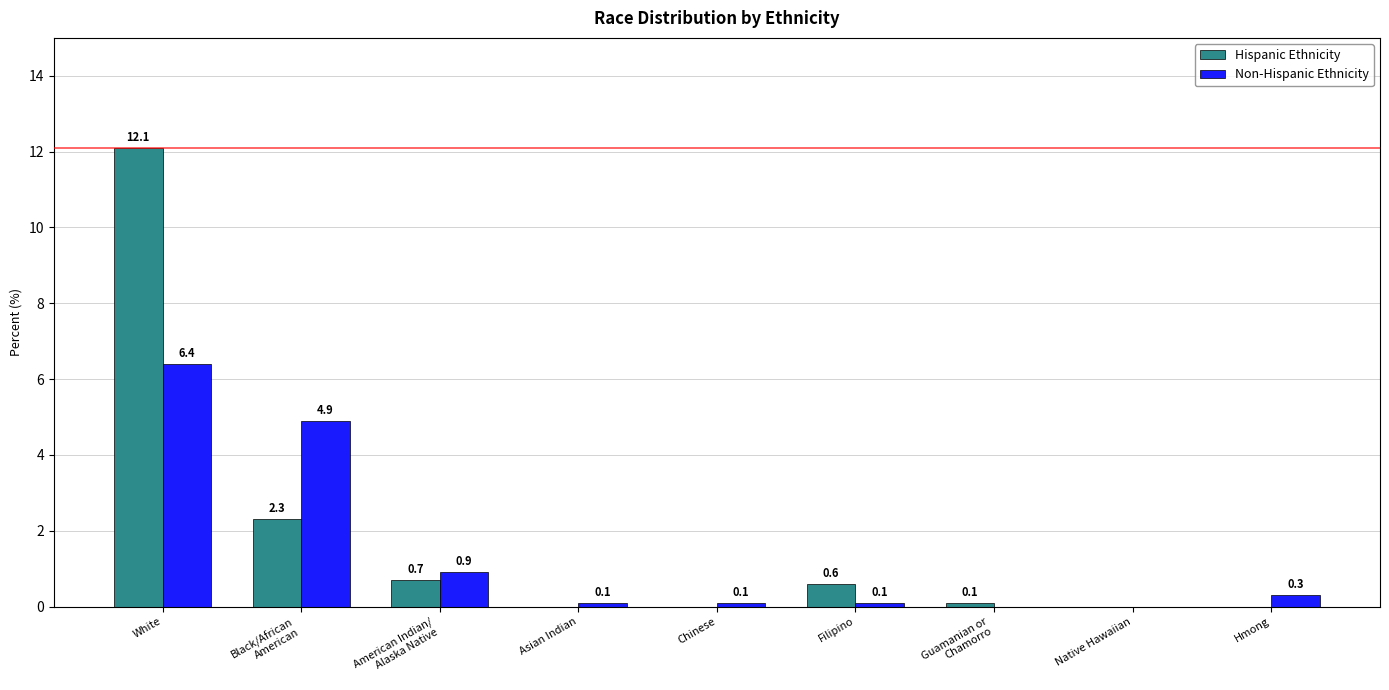

At which category is the sum across all series the highest?

White